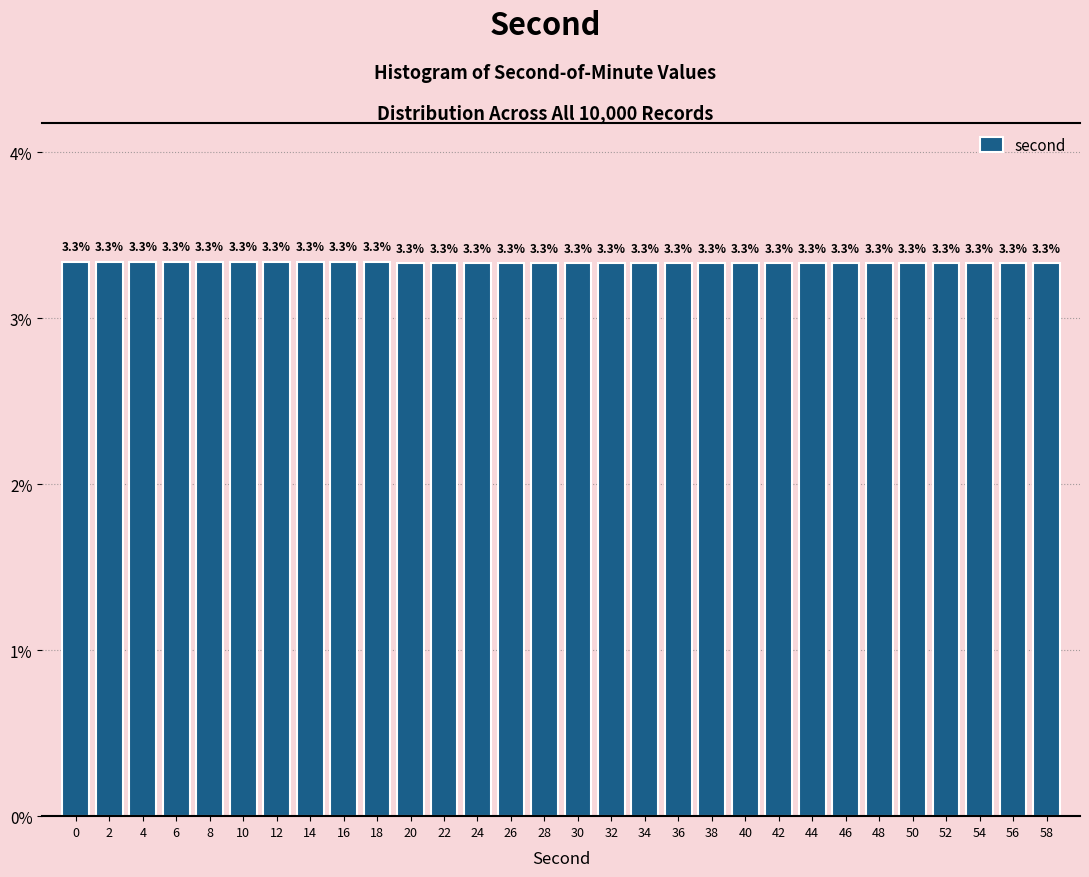

Reading right to left, extract all data points from this chart.

3.3	3.3	3.3	3.3	3.3	3.3	3.3	3.3	3.3	3.3	3.3	3.3	3.3	3.3	3.3	3.3	3.3	3.3	3.3	3.3	3.3	3.3	3.3	3.3	3.3	3.3	3.3	3.3	3.3	3.3